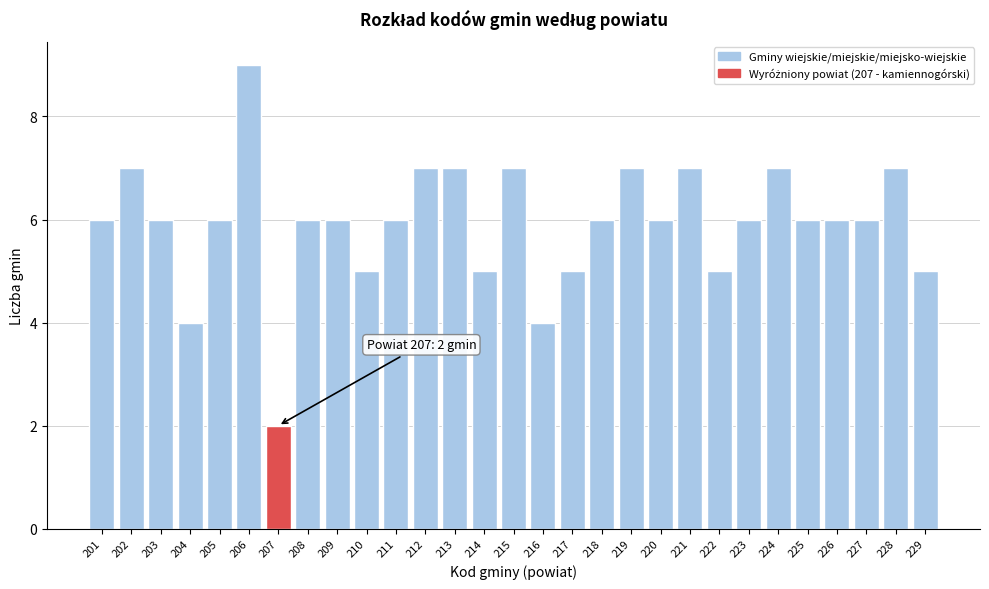

Reading left to right, list all the values displayed in this chart.

6	7	6	4	6	9	2	6	6	5	6	7	7	5	7	4	5	6	7	6	7	5	6	7	6	6	6	7	5